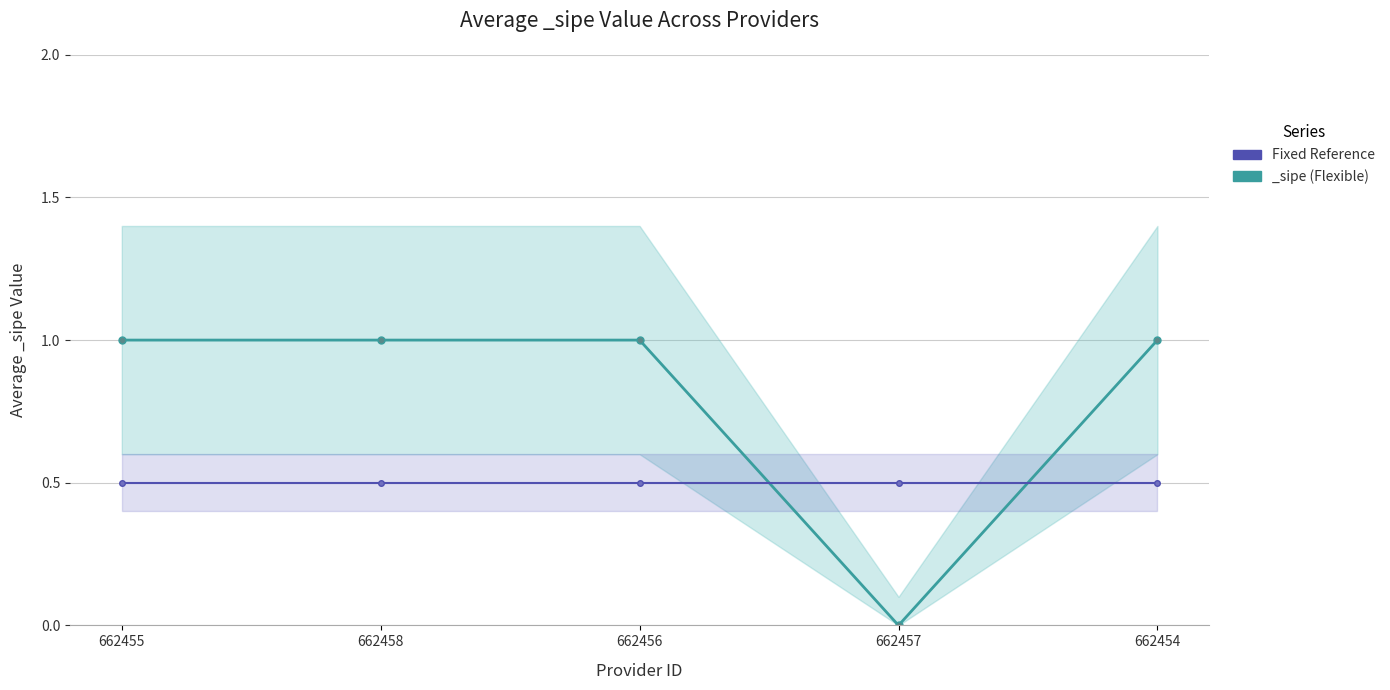

List the labels in order of value, largest first.

662455, 662458, 662456, 662454, 662457